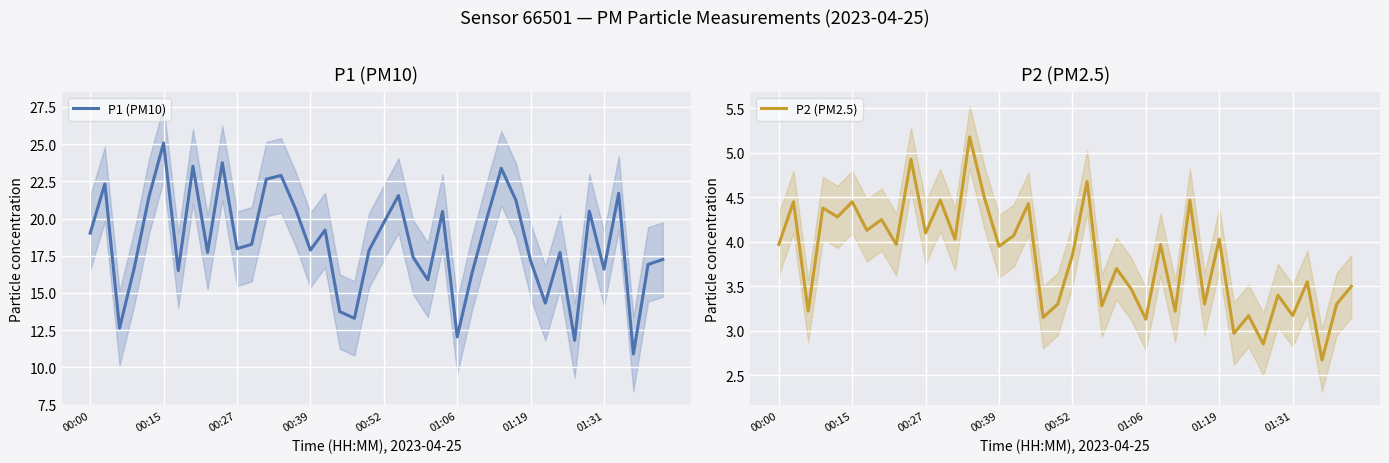

True or false: P2 (PM2.5) and P1 (PM10) intersect in this chart.

False